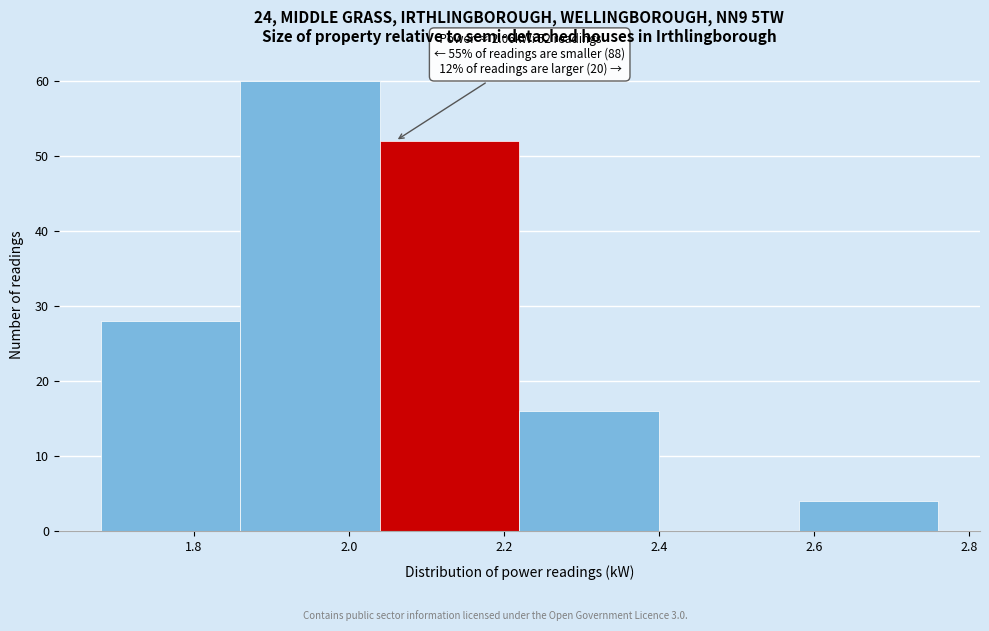

Over which range of the x-axis is the bar tallest?

1.86 to 2.04